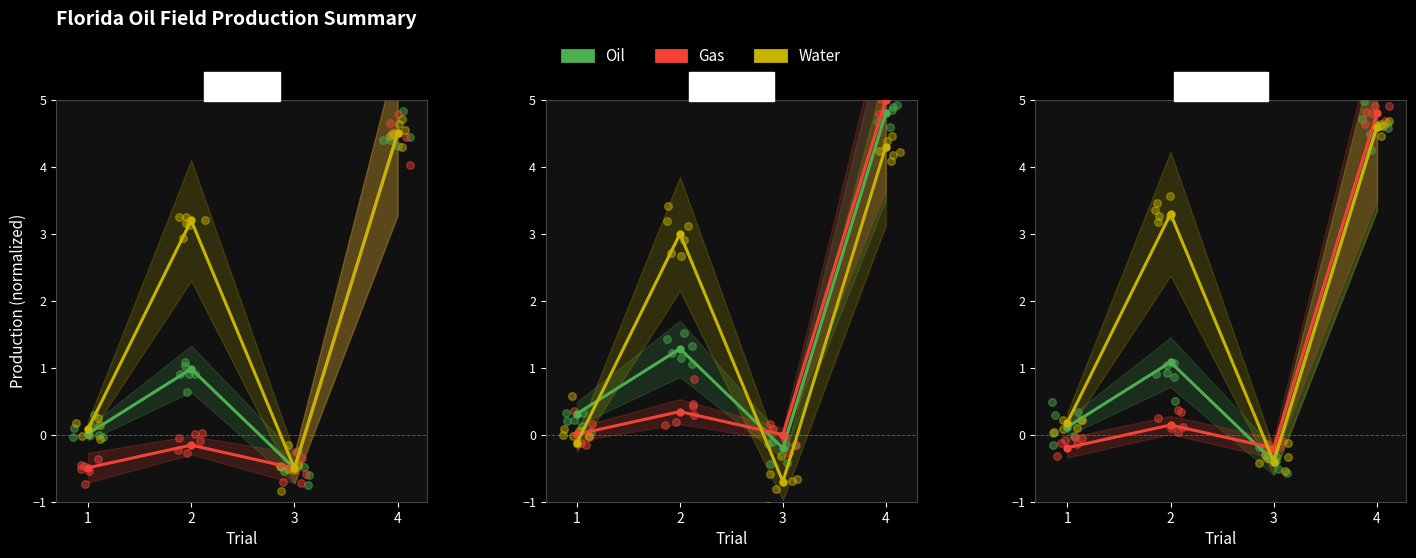

Is the value of Gas at 2 greater than the value of Water at 3?

Yes